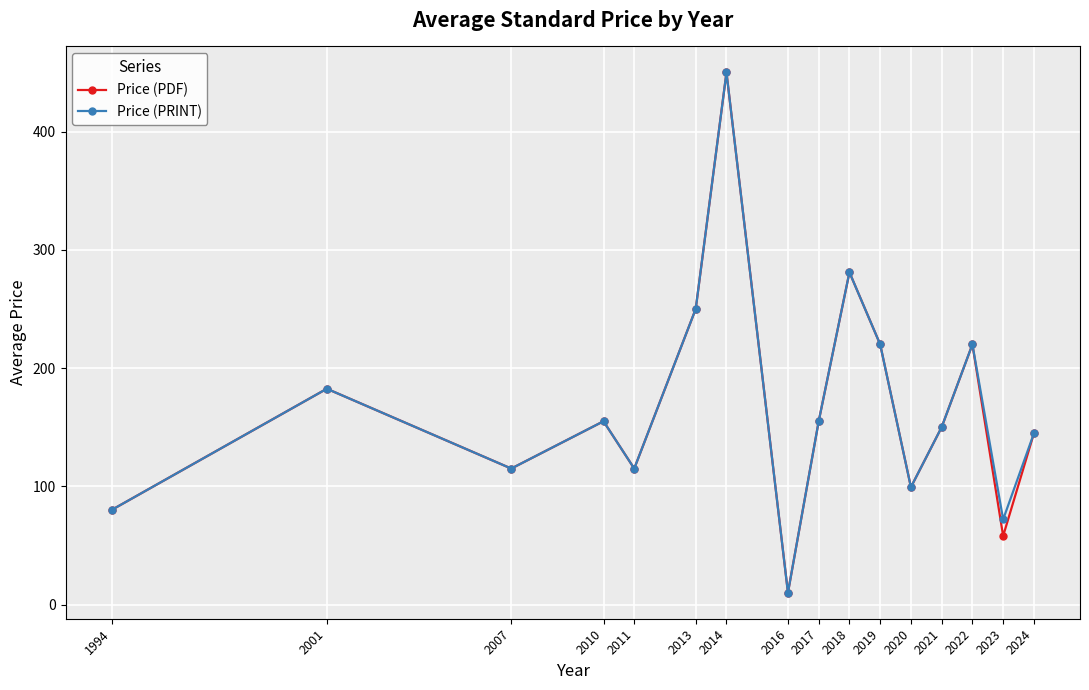

At which category is the sum across all series the highest?

2014